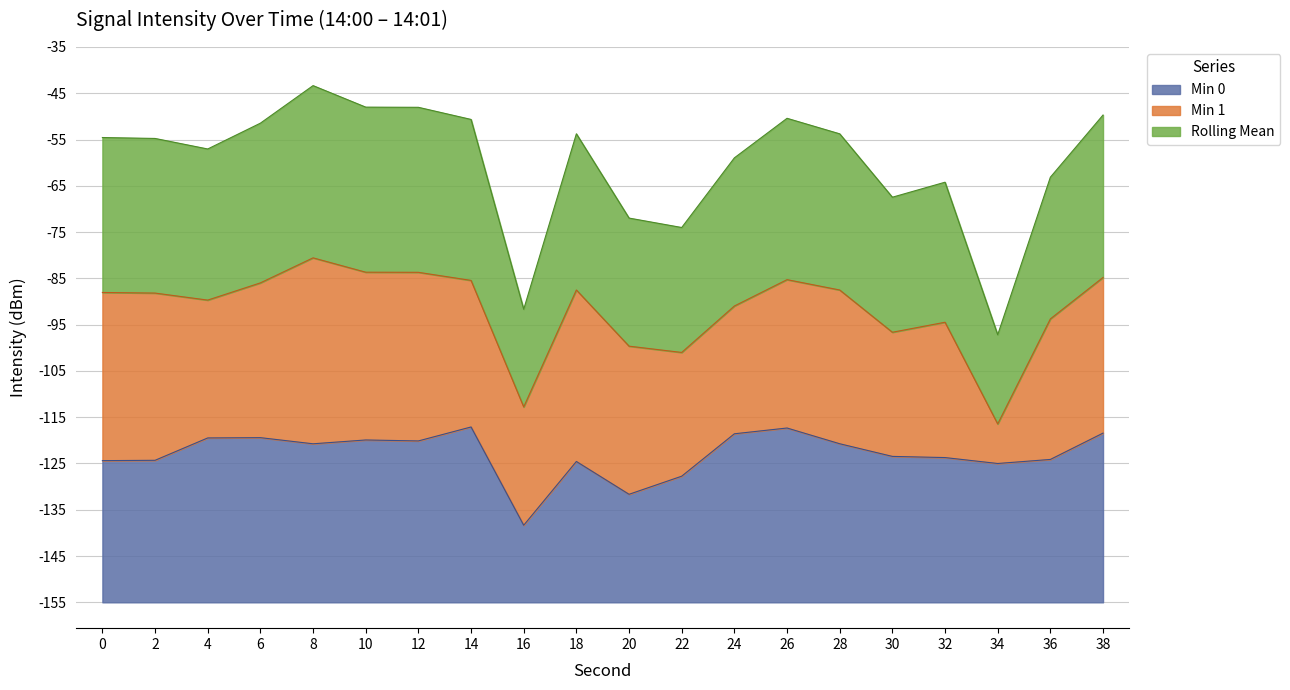

What are all the series names shown in the legend?

Min 0, Min 1, Rolling Mean